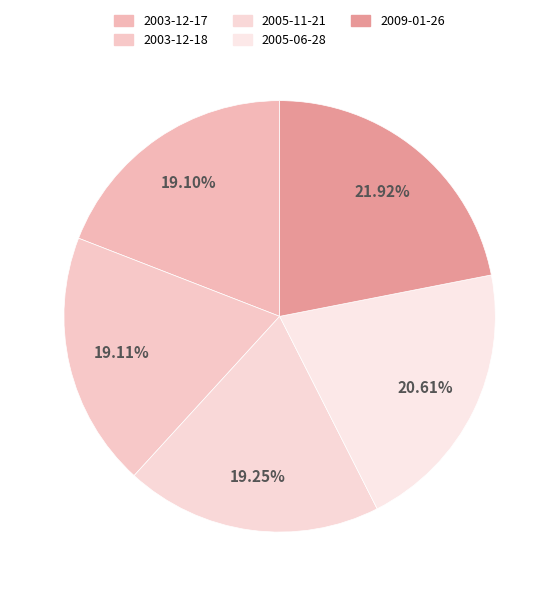

To the nearest percent, what is the combined percentage of 2009-01-26 and 2005-11-21?

41%